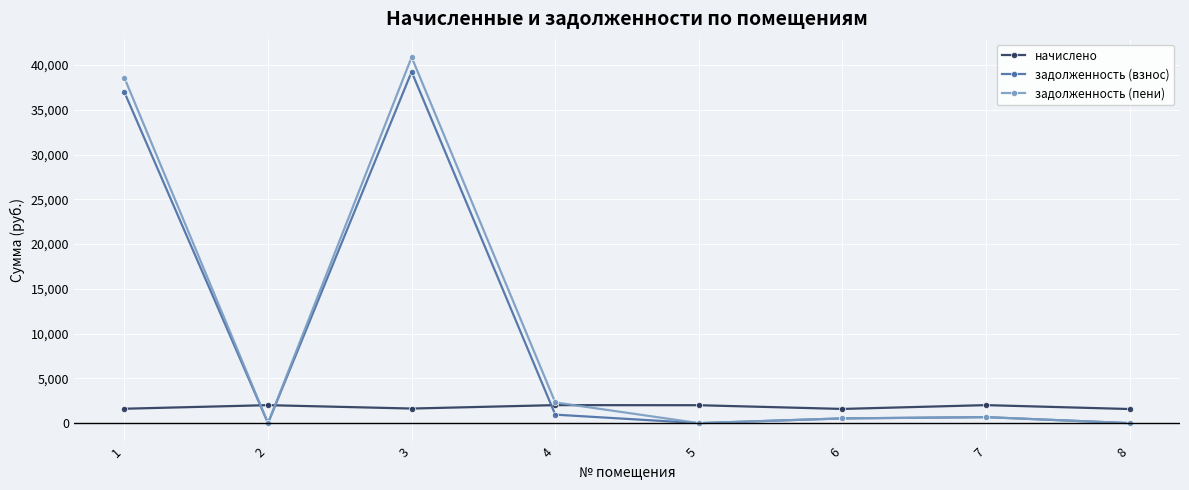

What is the spread (max minus min) of values at 8?

1576.4